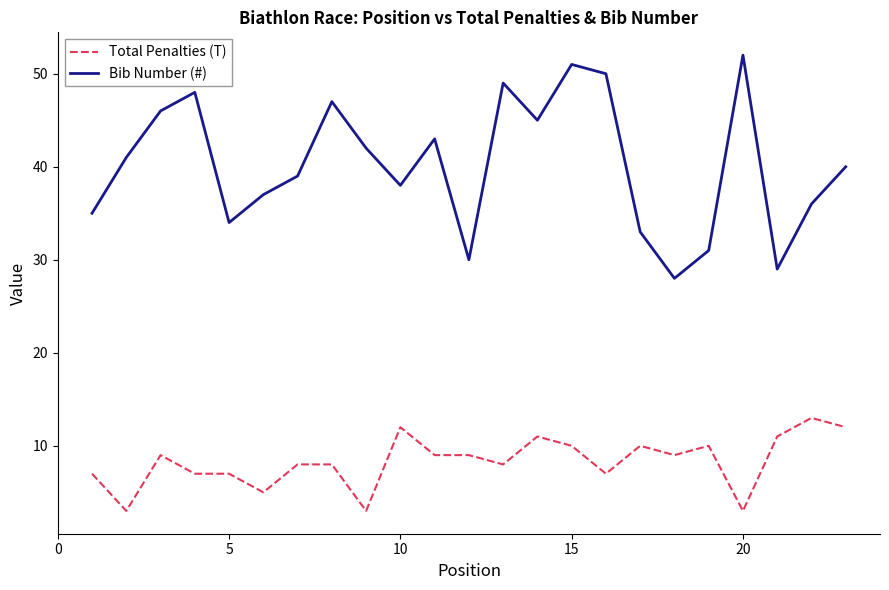

Does the chart display data point markers on the line(s)?

No